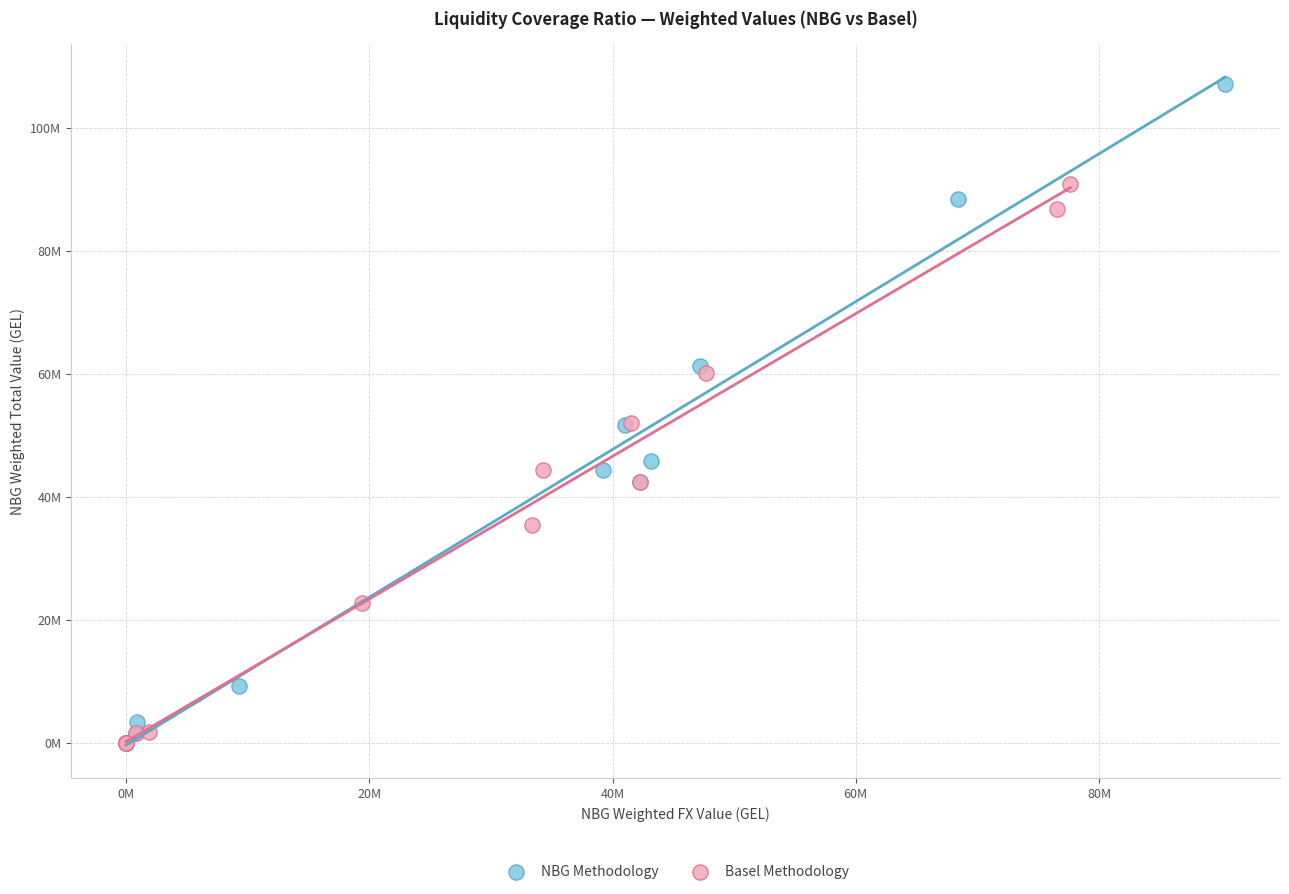

What are all the series names shown in the legend?

NBG Methodology, Basel Methodology